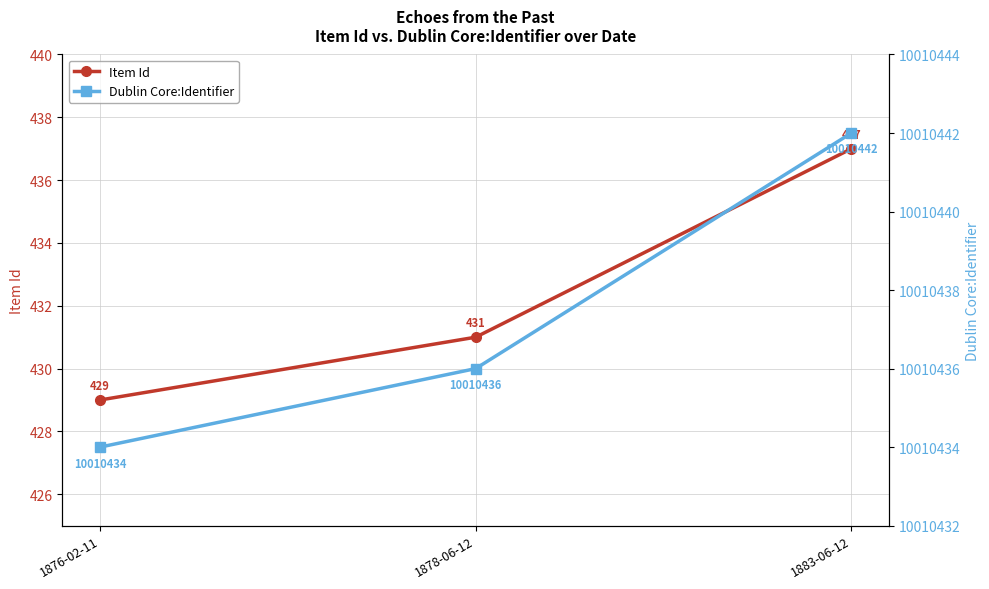

Reading left to right, list all the values displayed in this chart.

Item Id: 1876-02-11=429	1878-06-12=431	1883-06-12=437
Dublin Core:Identifier: 1876-02-11=10010434	1878-06-12=10010436	1883-06-12=10010442